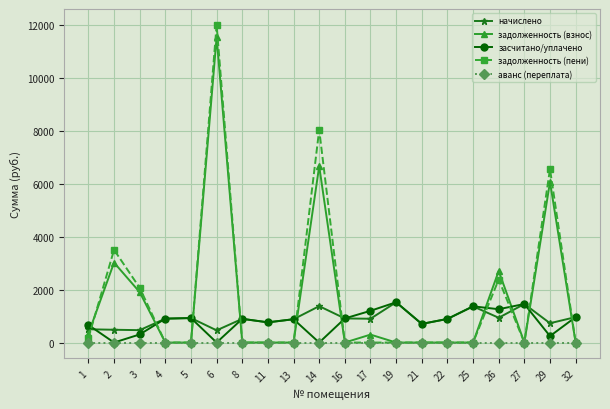

Does the chart display data point markers on the line(s)?

Yes